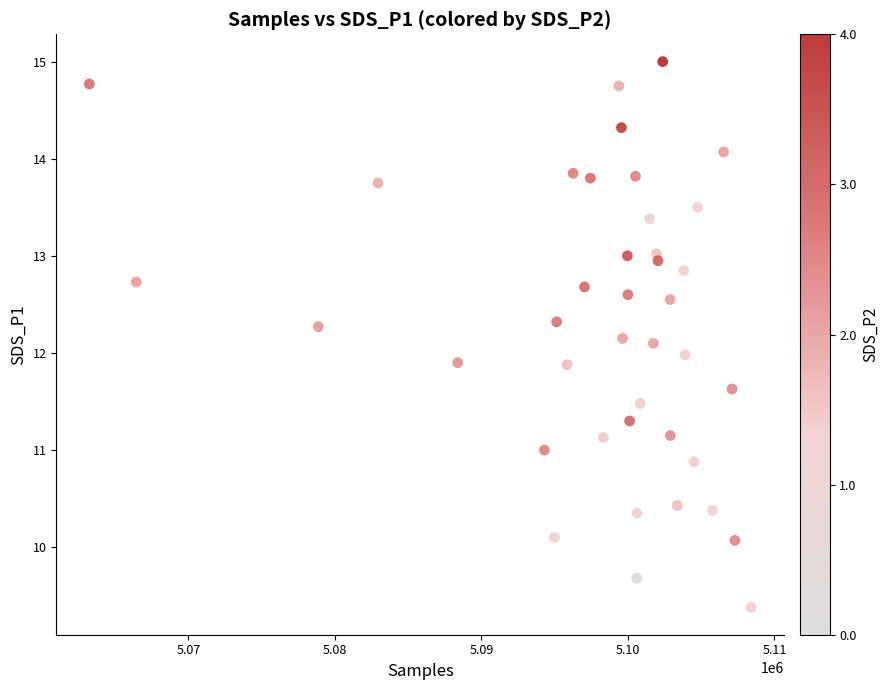

What is the range of Y values (max minus min)?

5.6